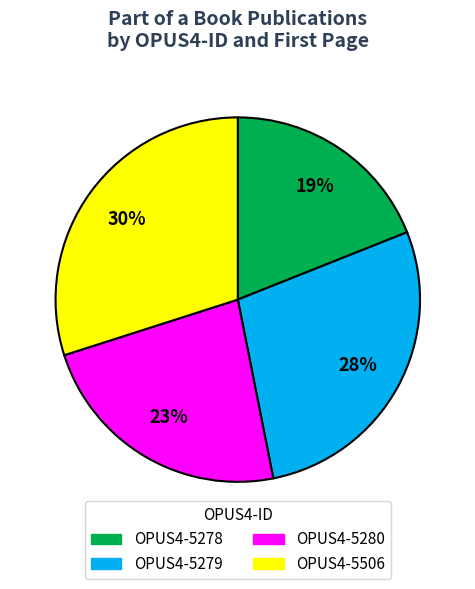

To the nearest percent, what is the combined percentage of OPUS4-5279 and OPUS4-5506?

58%